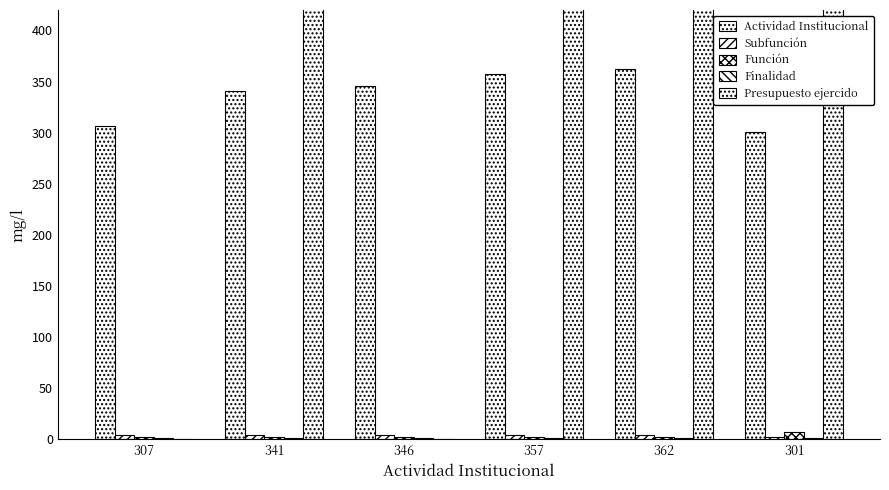

Between 307 and 362, which series saw the biggest shift?

Presupuesto ejercido